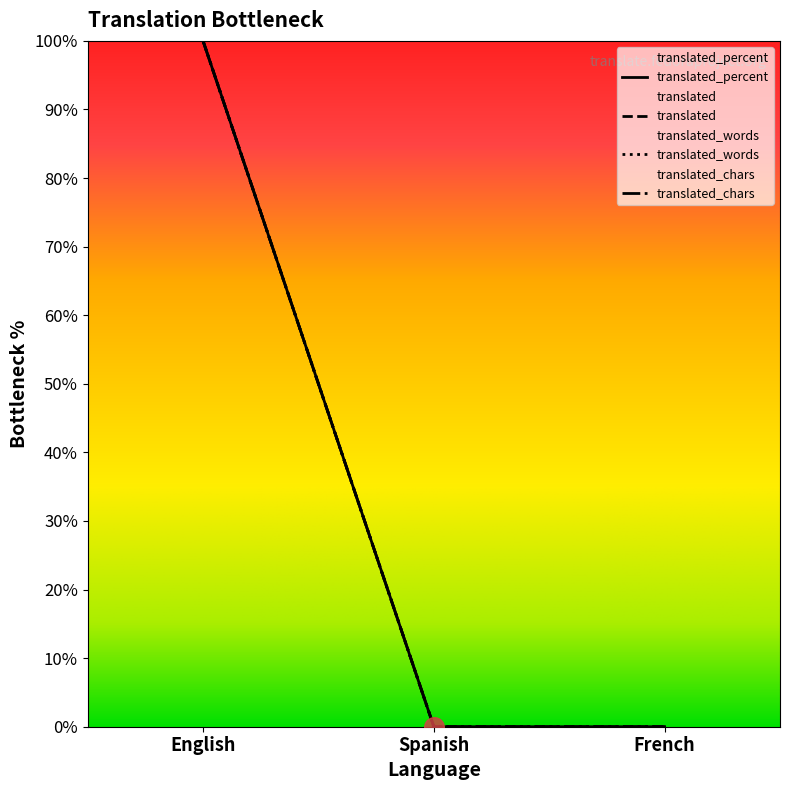

Which series contains the highest Y value?

translated